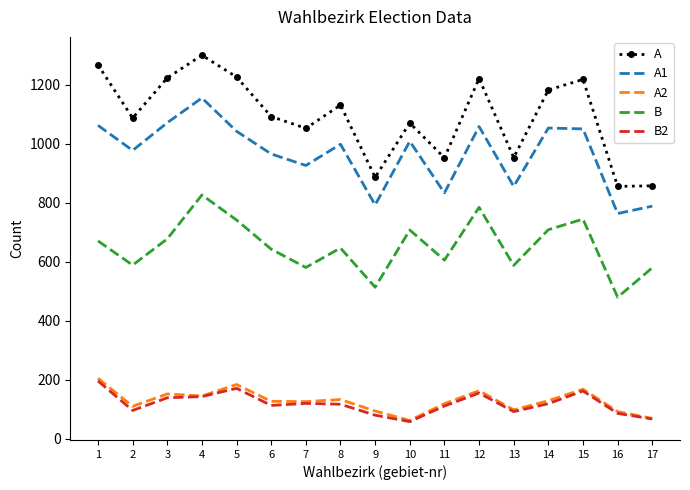

What is the average value of the A1 series?

965